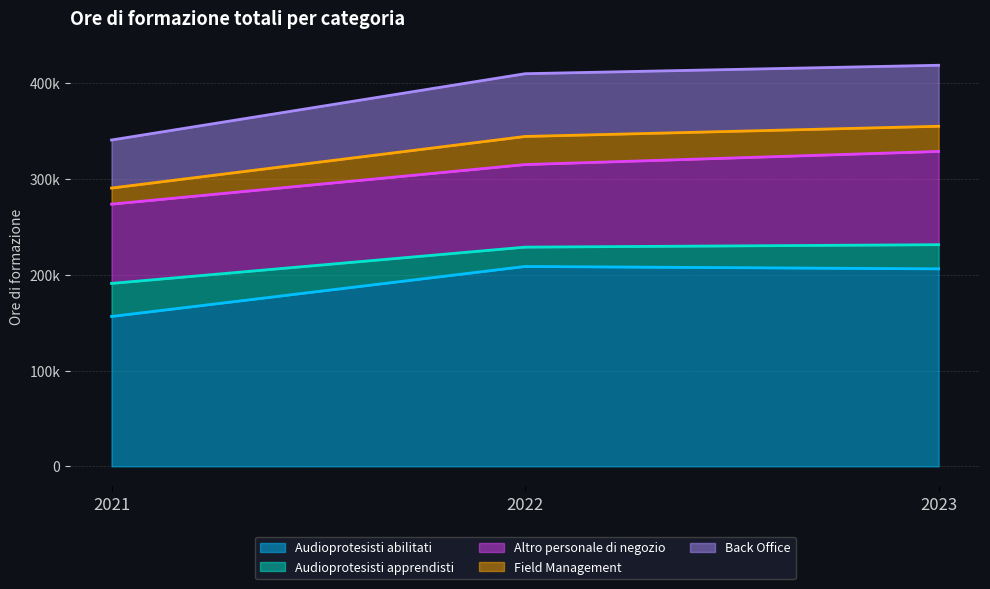

How many values in the Audioprotesisti apprendisti series exceed 25211?

1